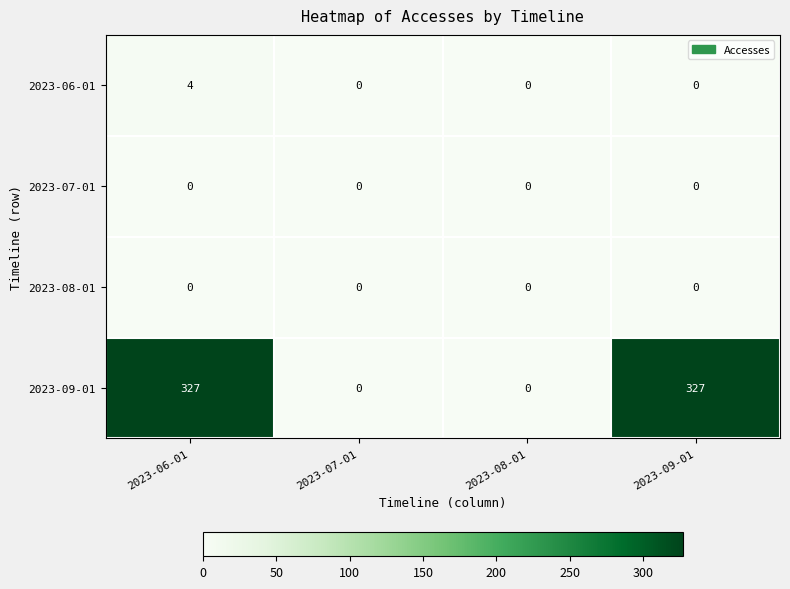

Reading left to right, what are all the values shown in this chart?

2023-06-01: 4	0	0	0
2023-07-01: 0	0	0	0
2023-08-01: 0	0	0	0
2023-09-01: 327	0	0	327